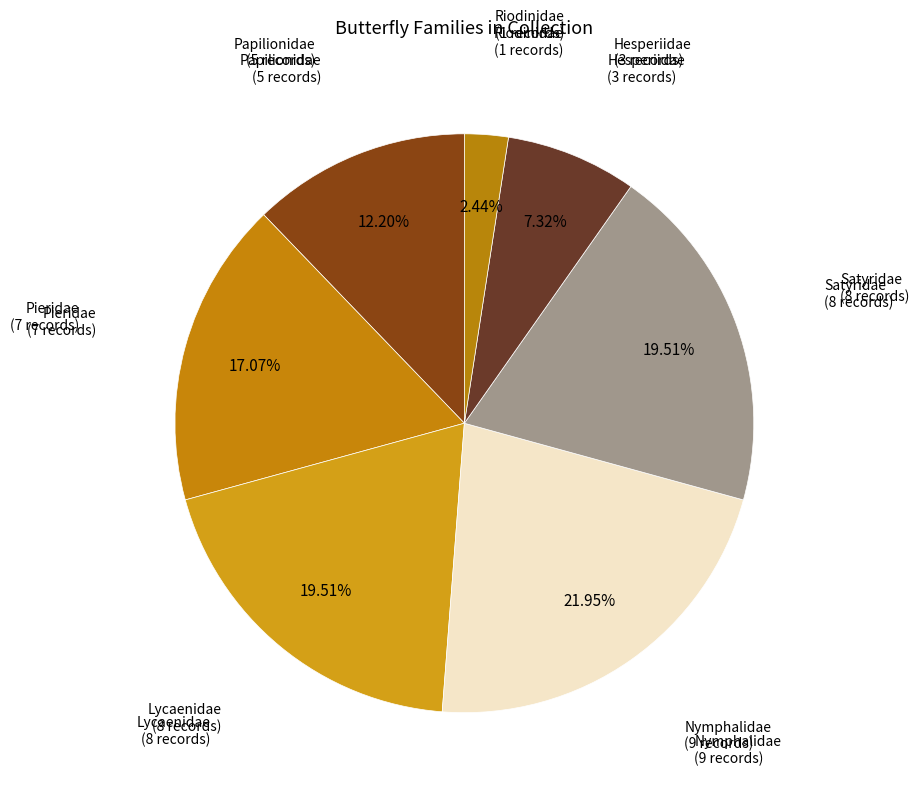

How many segments does this pie chart have?

7